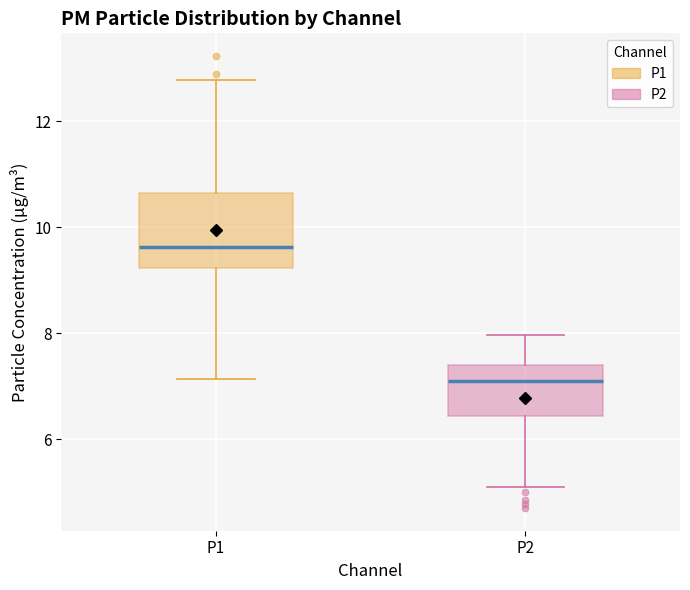

Which box is the tallest, from its lower edge to its upper edge?

P1